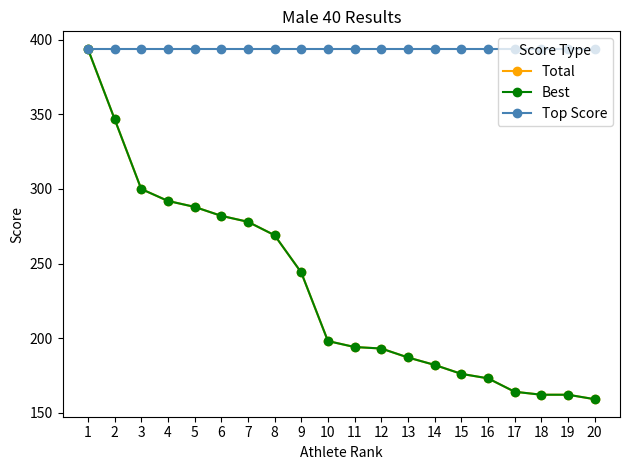

Is this an area chart (filled region under the line)?

No